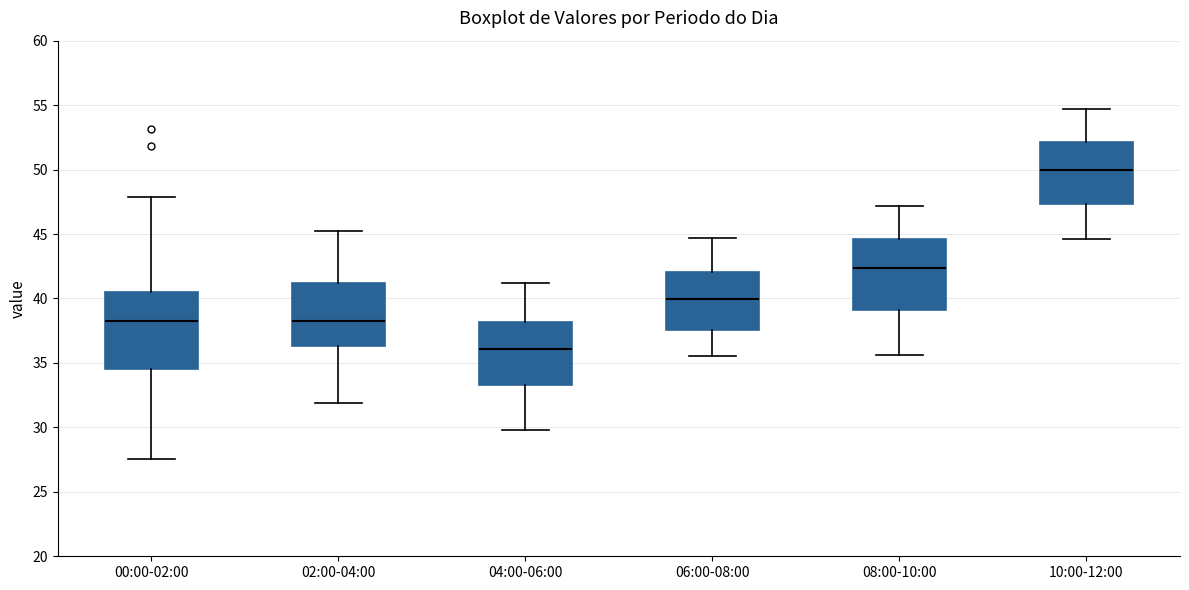

Where does the median line of the box for 10:00-12:00 sit on the y-axis? The values are not printed on the chart, so give them approximately, as read against the axis.

50.0